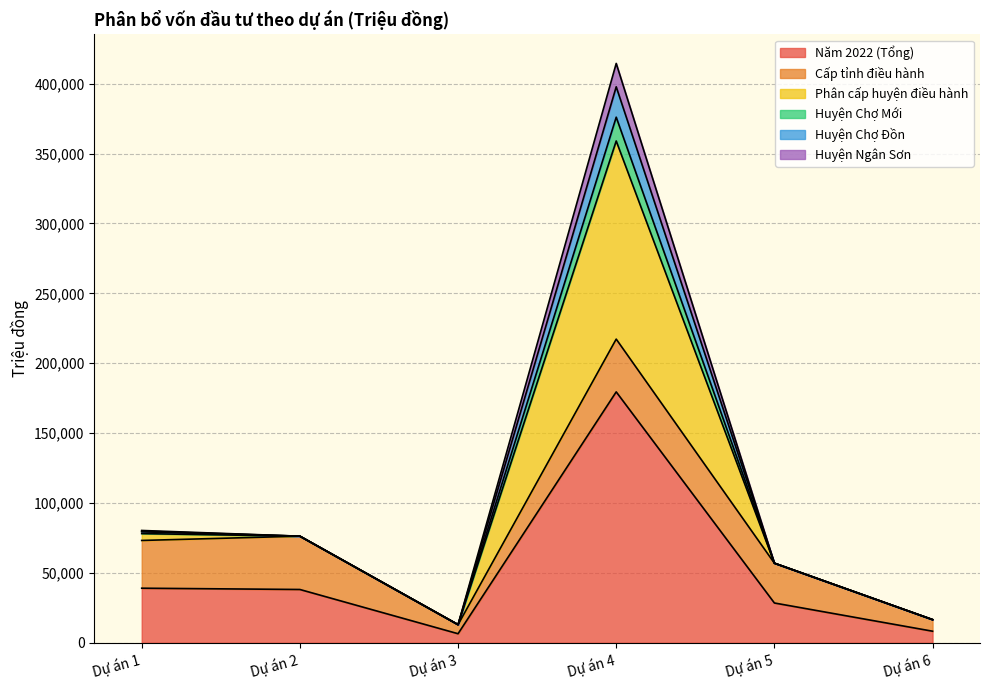

At which category is the sum across all series the highest?

Dự án 4